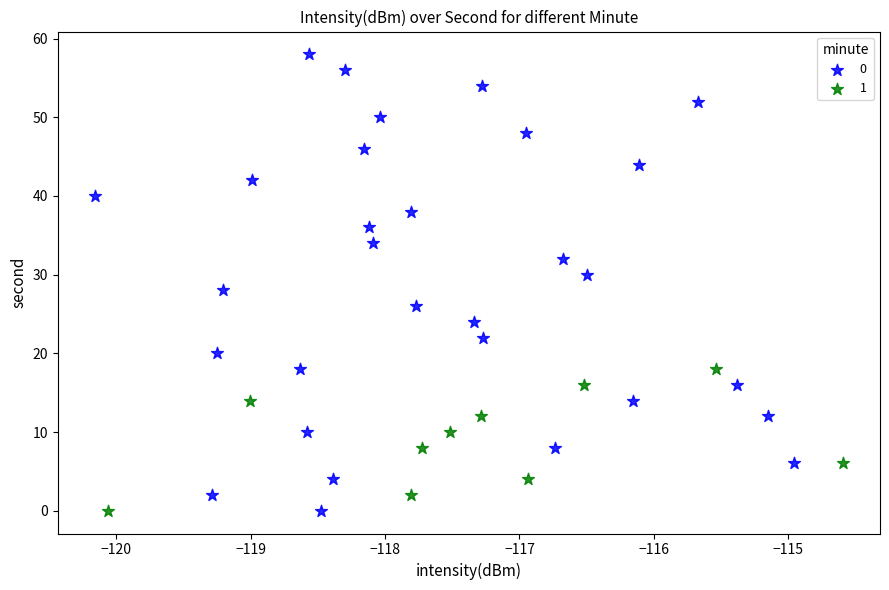

Which series has the largest Y range (max minus min)?

0